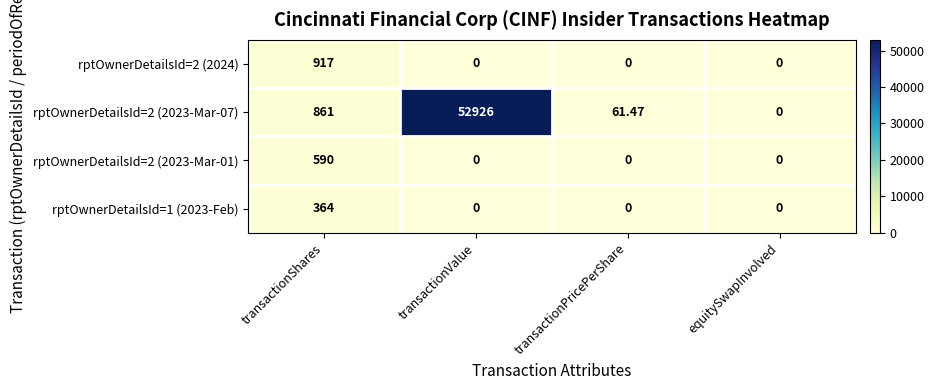

Which category has the highest value in the rptOwnerDetailsId=2 (2023-Mar-01) series?

transactionShares